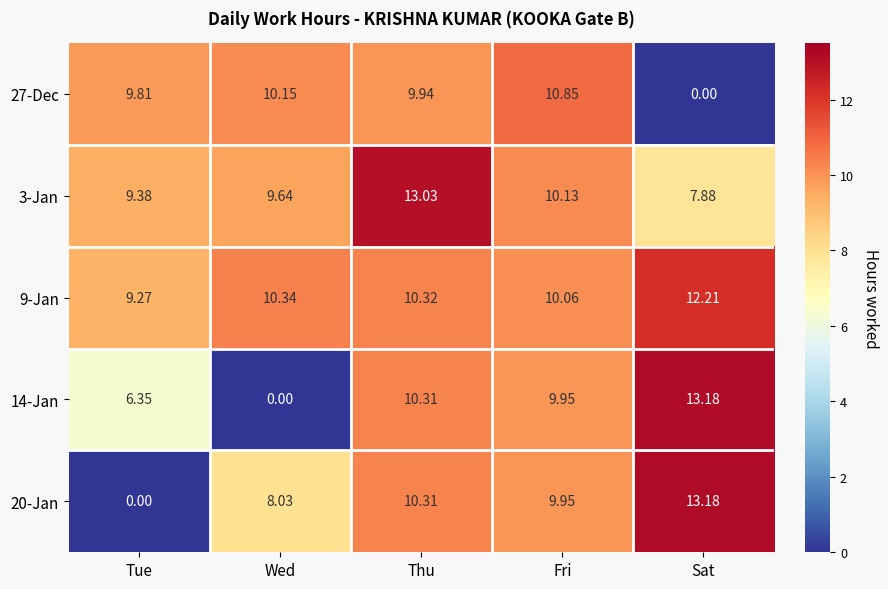

At which category does the chart reach its peak across all series?

Sat